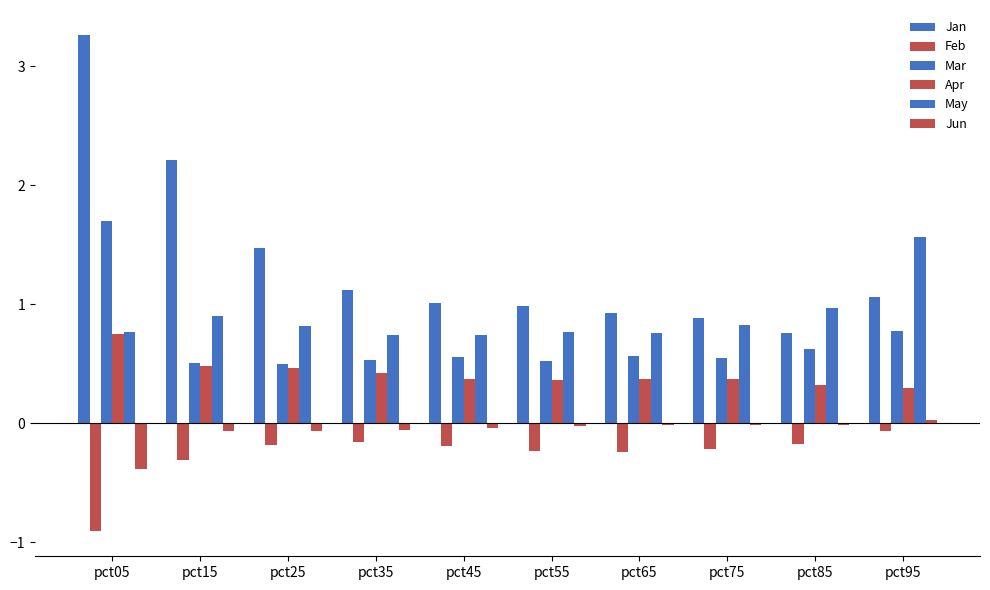

Does the chart contain stacked bars?

No